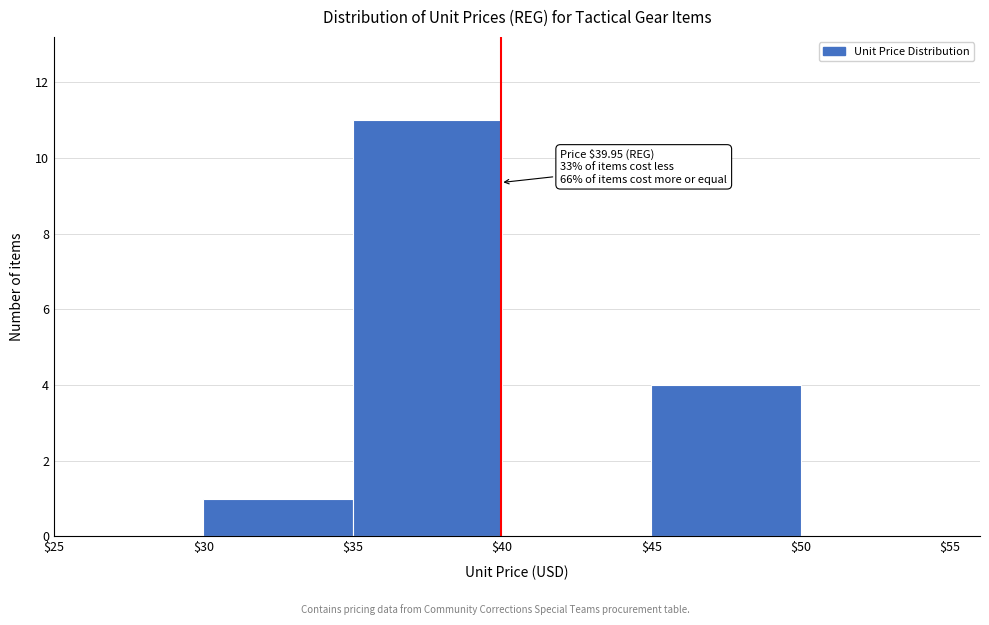

Which range on the x-axis has the tallest bar?

$35 to $40